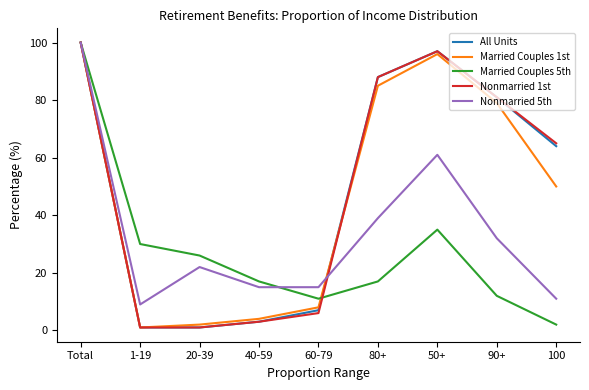

True or false: Married Couples 5th and Nonmarried 5th cross at least once.

True